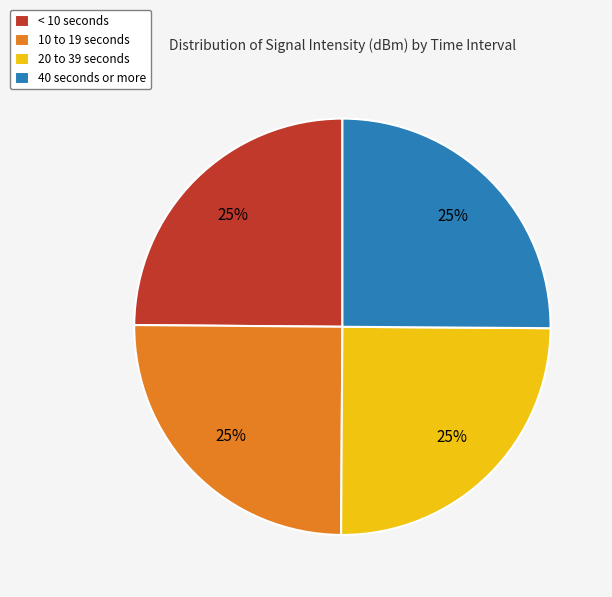

Approximately how many times larger is the value at 40 seconds or more compared to 10 to 19 seconds?

1.0